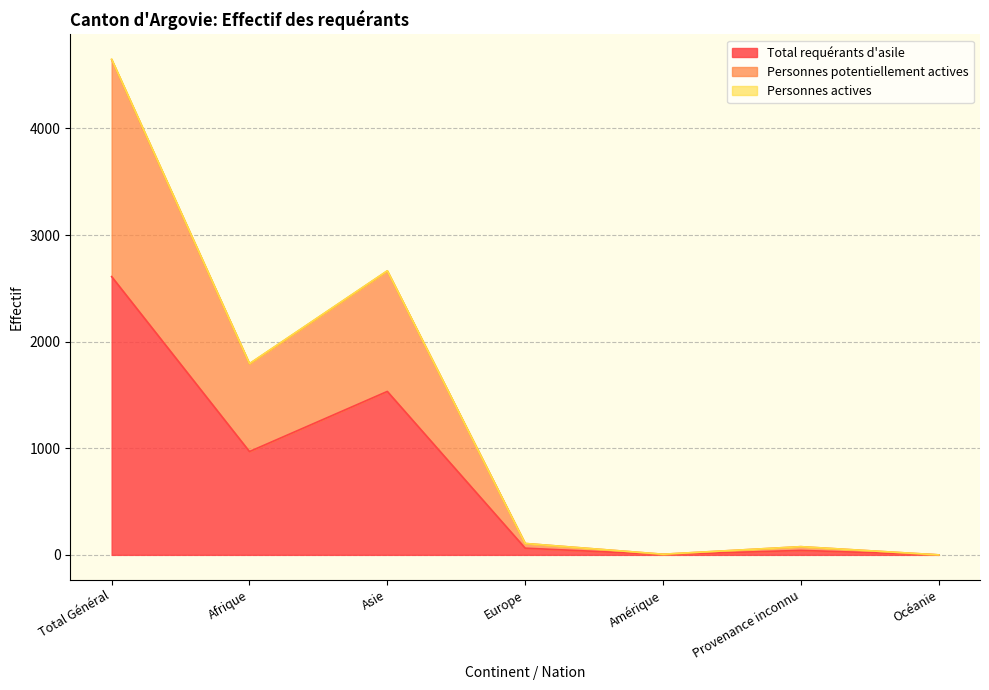

Rank the series by their maximum value, from highest to lowest.

Personnes potentiellement actives, Personnes actives, Total requérants d'asile